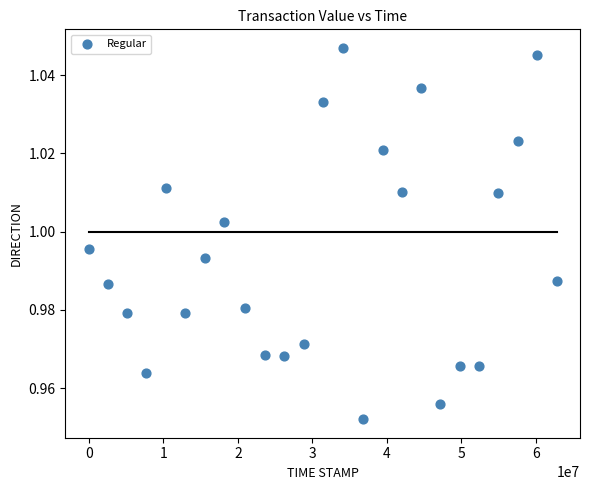

What is the range of X values (max minus min)?

62784154.0